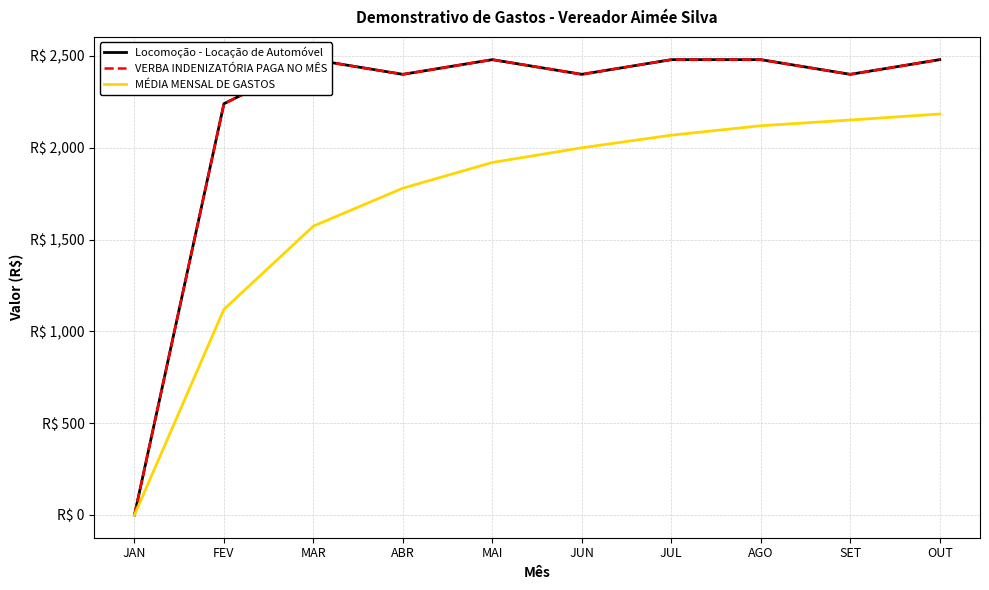

How many interior local valleys does the VERBA INDENIZATÓRIA PAGA NO MÊS series have?

3